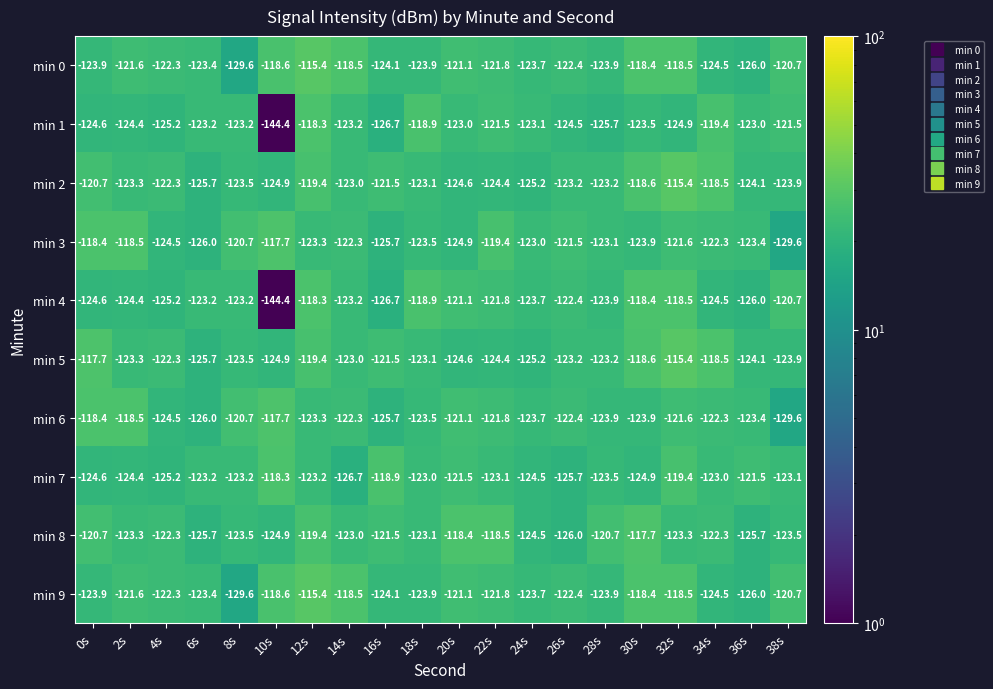

Which label corresponds to the smallest value in the chart?

10s